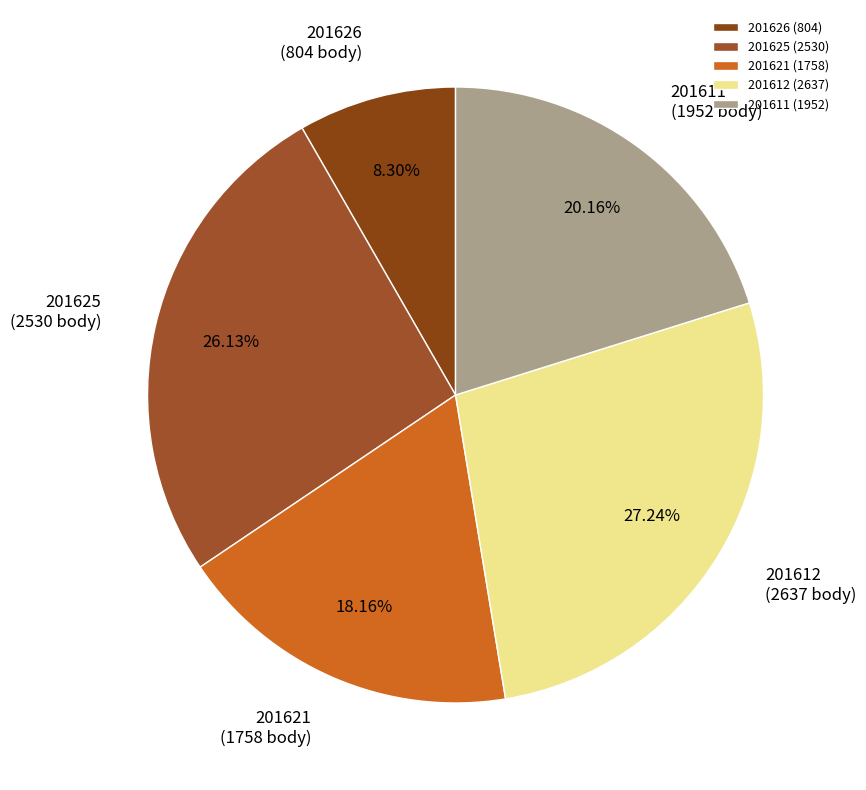

Which has a higher value, 201626 or 201611?

201611